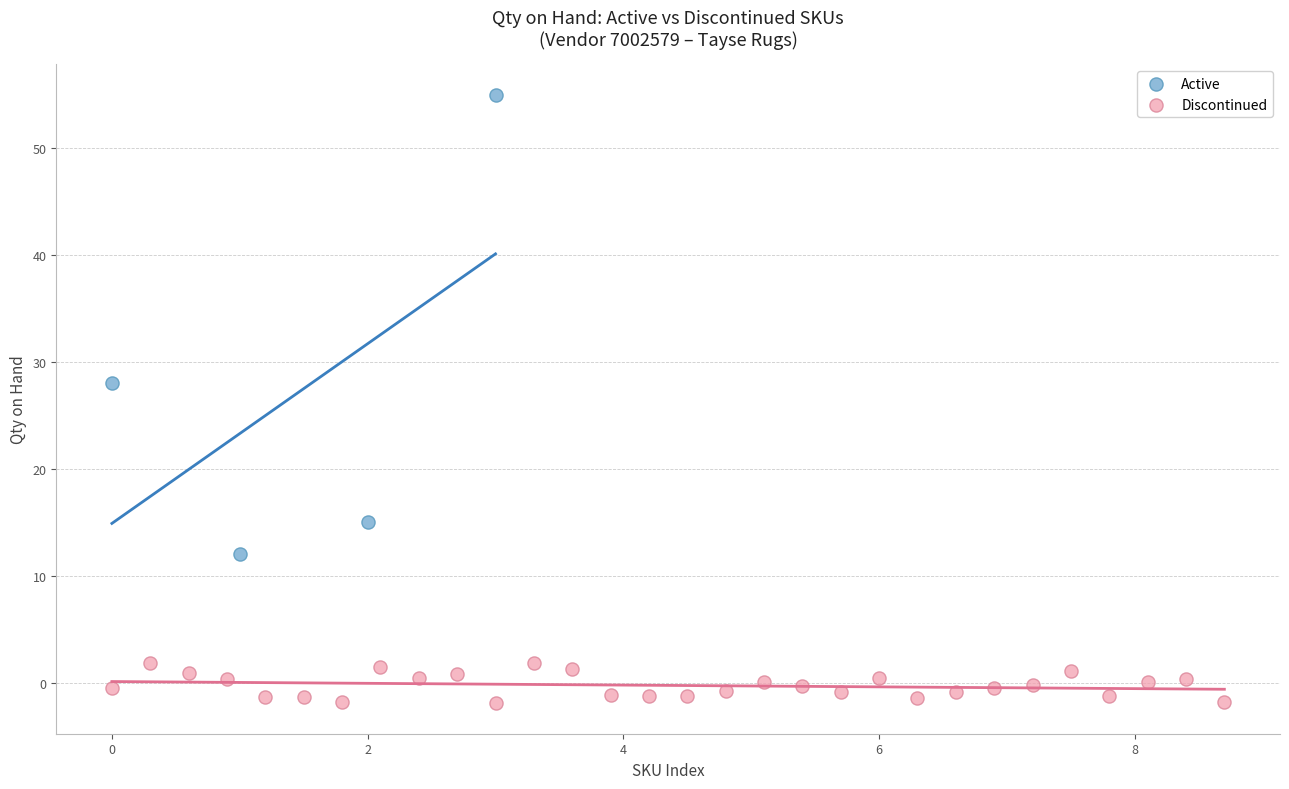

Which series has the largest Y range (max minus min)?

Active